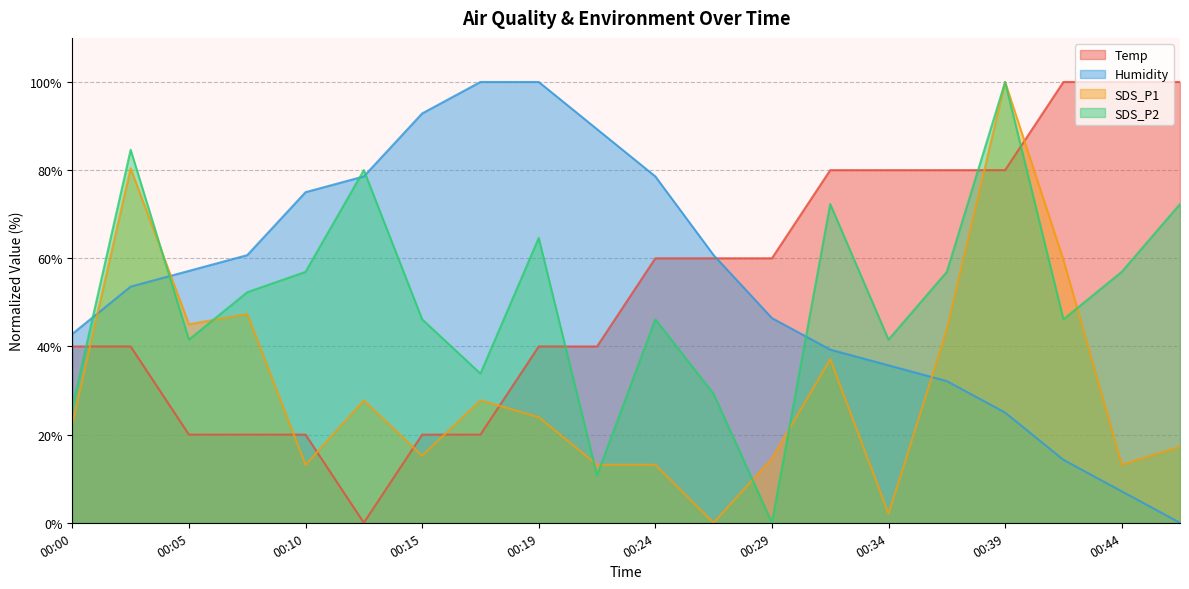

What is the sum of all Temp values?

1060.0